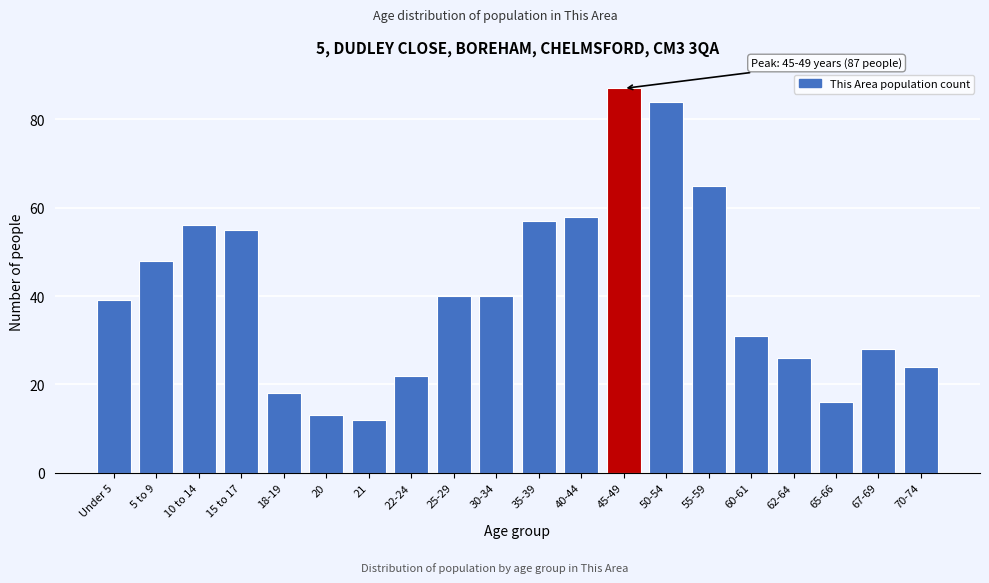

Reading left to right, what are all the values shown in this chart?

Under 5=39	5 to 9=48	10 to 14=56	15 to 17=55	18-19=18	20=13	21=12	22-24=22	25-29=40	30-34=40	35-39=57	40-44=58	45-49=87	50-54=84	55-59=65	60-61=31	62-64=26	65-66=16	67-69=28	70-74=24